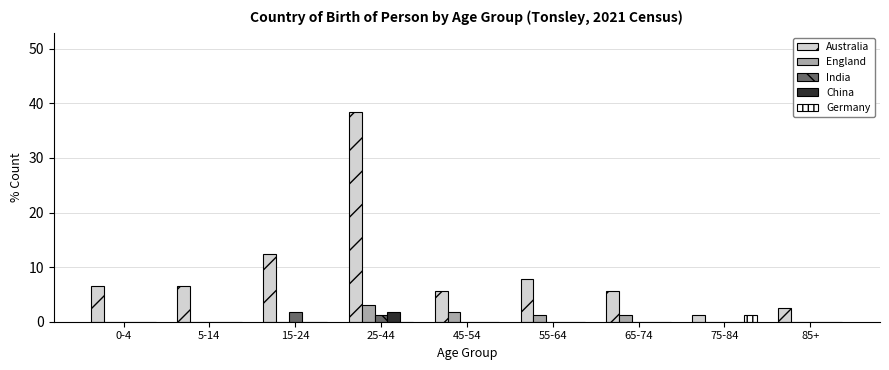

What is the highest value of the Germany series?

1.3